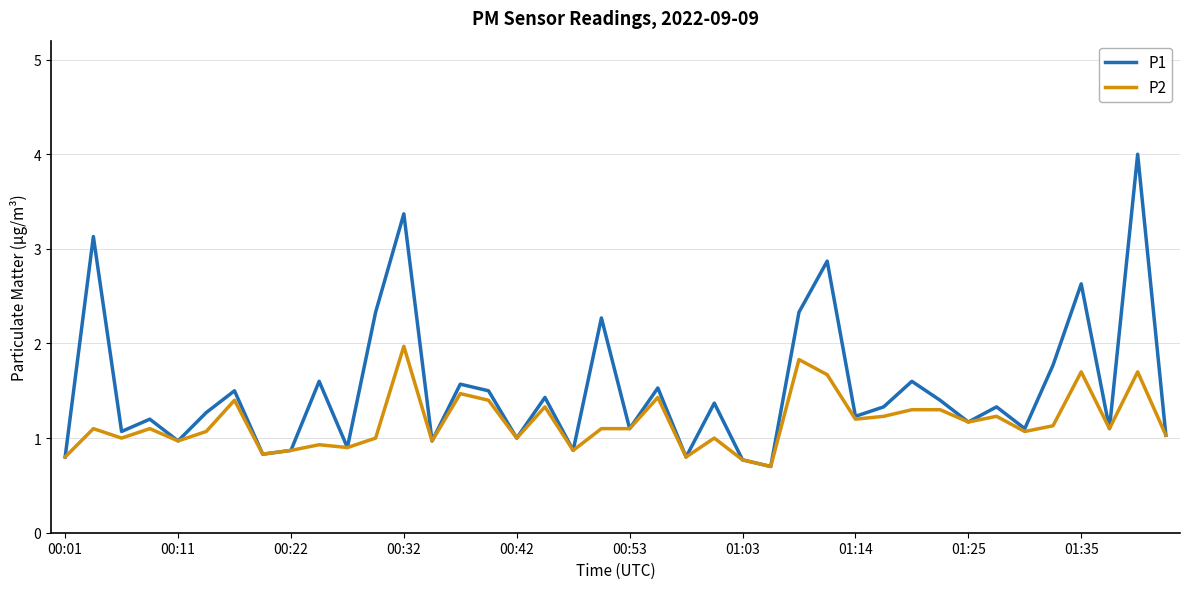

List the series in order of their overall mean, lowest first.

P2, P1